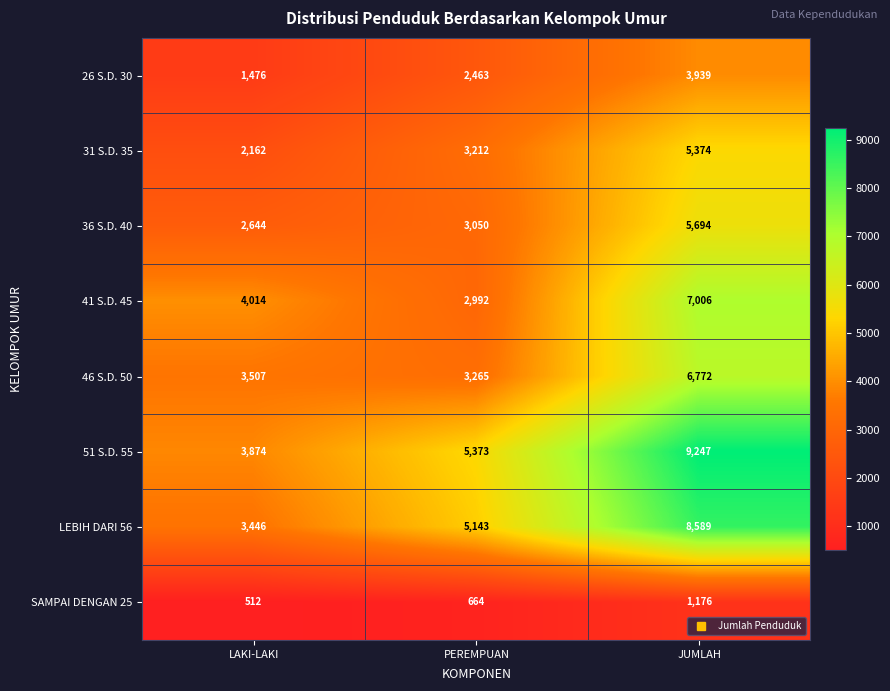

How many data points does each series have?

3